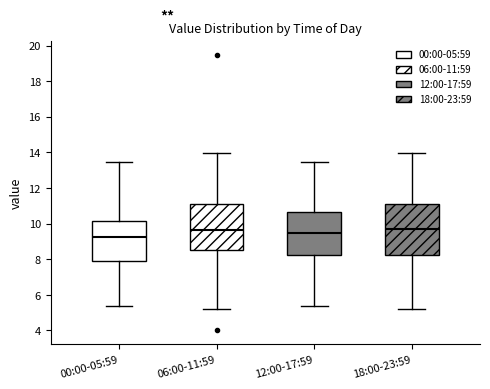

Reading left to right, read every box against the y-axis: the position of its median line, the range the box covers, and the ends of its whiskers. The values are not printed on the chart, so give them approximately, as read against the axis.

00:00-05:59: median 9.2, box 8.0 to 10.2, whiskers 5.4 to 13.4
06:00-11:59: median 9.6, box 8.6 to 11.0, whiskers 5.2 to 14.0
12:00-17:59: median 9.4, box 8.2 to 10.6, whiskers 5.4 to 13.4
18:00-23:59: median 9.8, box 8.2 to 11.0, whiskers 5.2 to 14.0